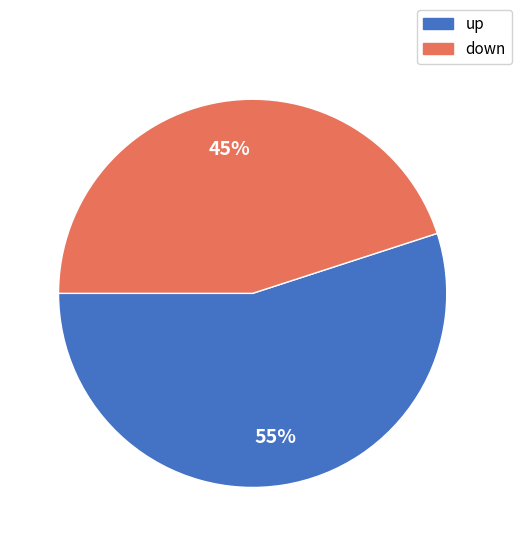

Rank the categories by value from lowest to highest.

down, up